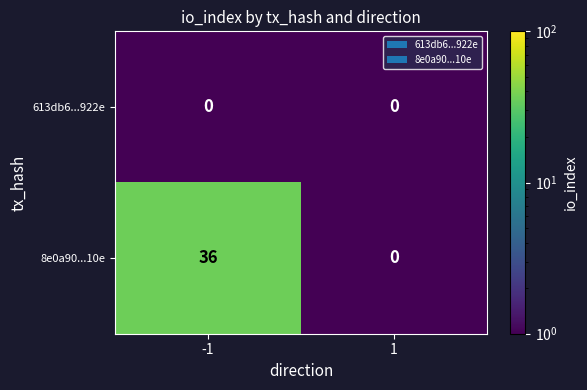

The 8e0a90...10e series shows 21 at 1. True or false?

False